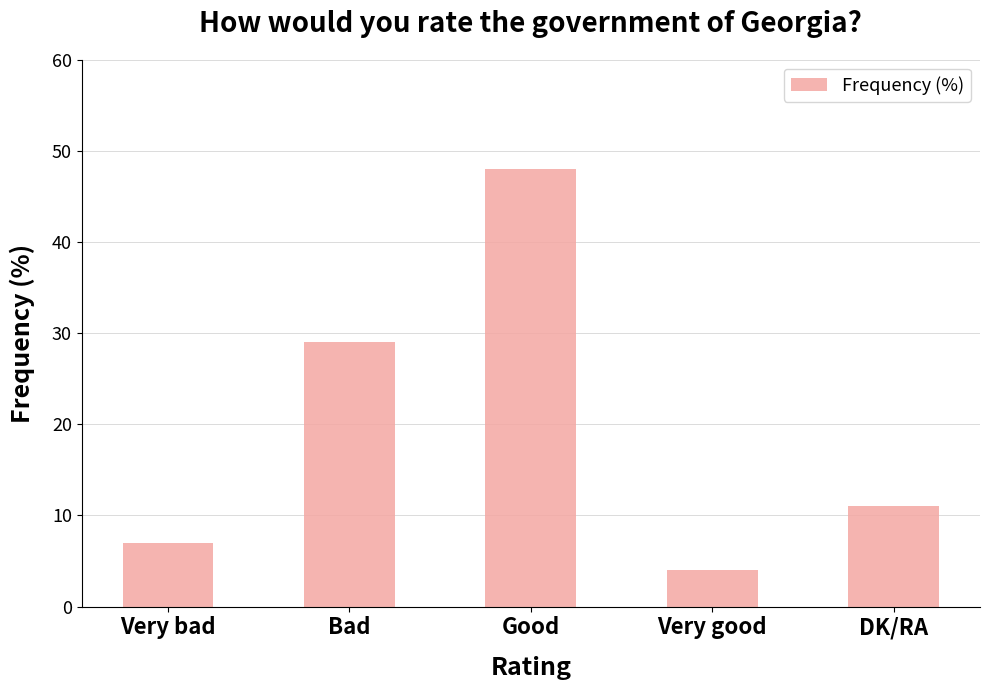

The value at Good is 71. True or false?

False